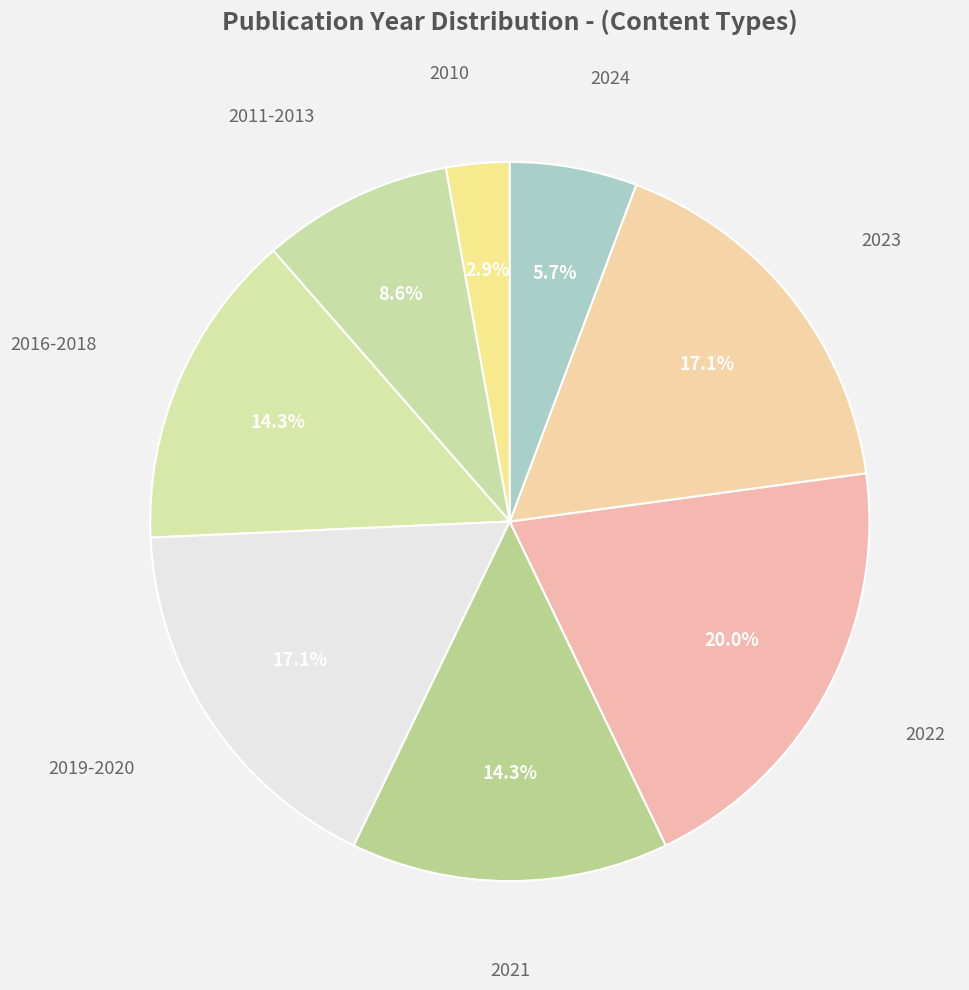

How many slices are in this pie chart?

8